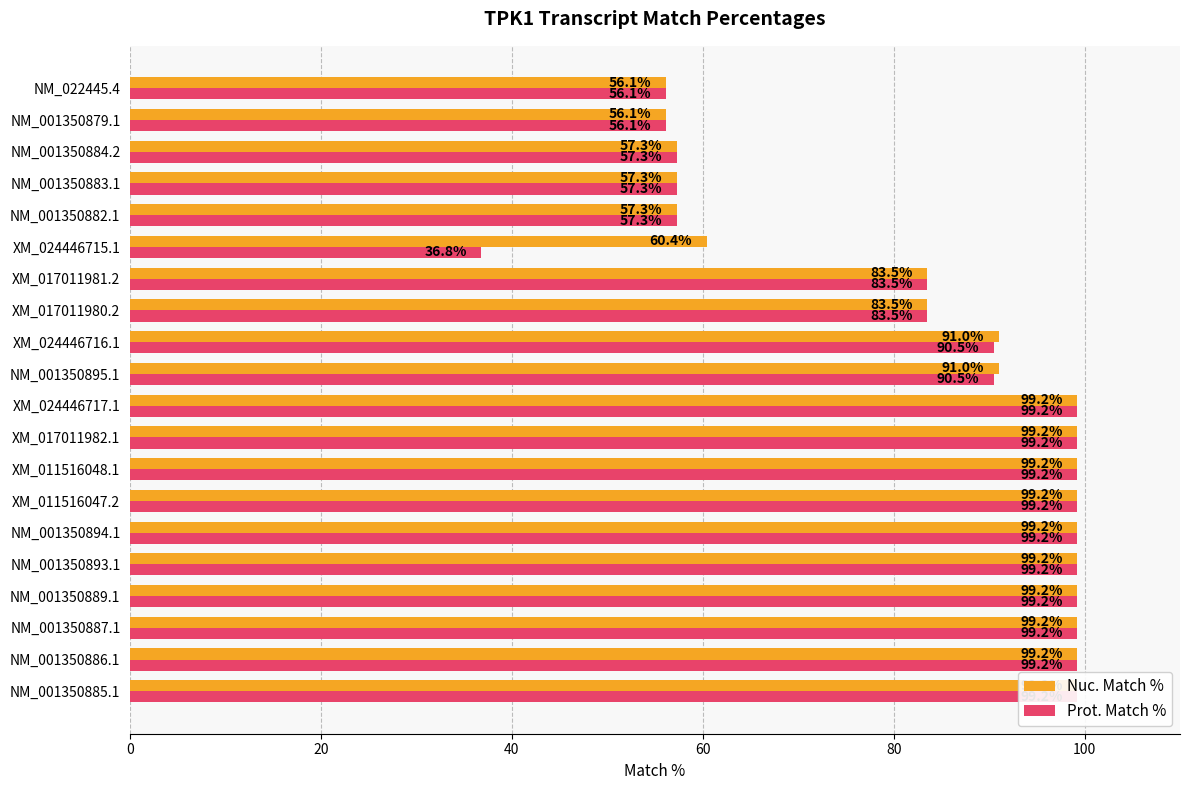

Is it true that Prot. Match % equals 57.3 at NM_001350882.1?

True